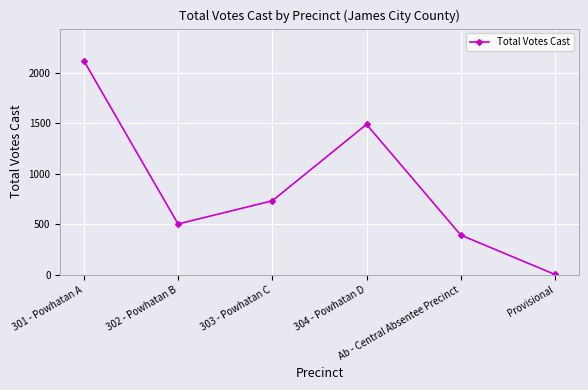

Rank the categories by value from highest to lowest.

301 - Powhatan A, 304 - Powhatan D, 303 - Powhatan C, 302 - Powhatan B, Ab - Central Absentee Precinct, Provisional